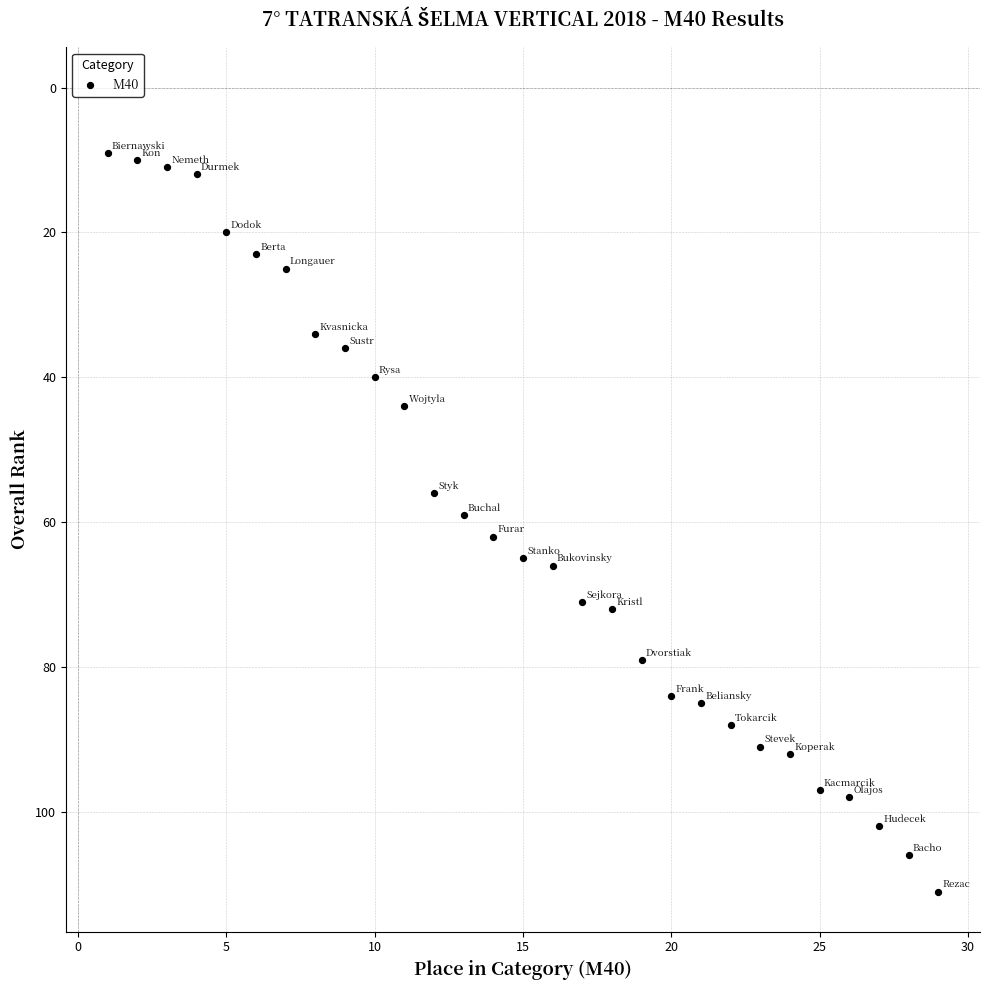

What is the range of X values (max minus min)?

28